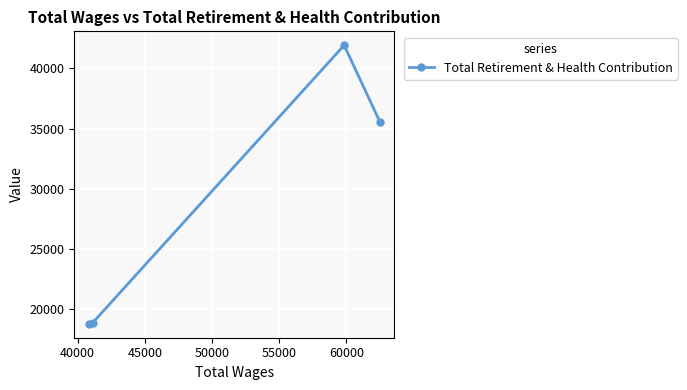

Reading right to left, what are all the values shown in this chart?

35561	41923	18912	18806